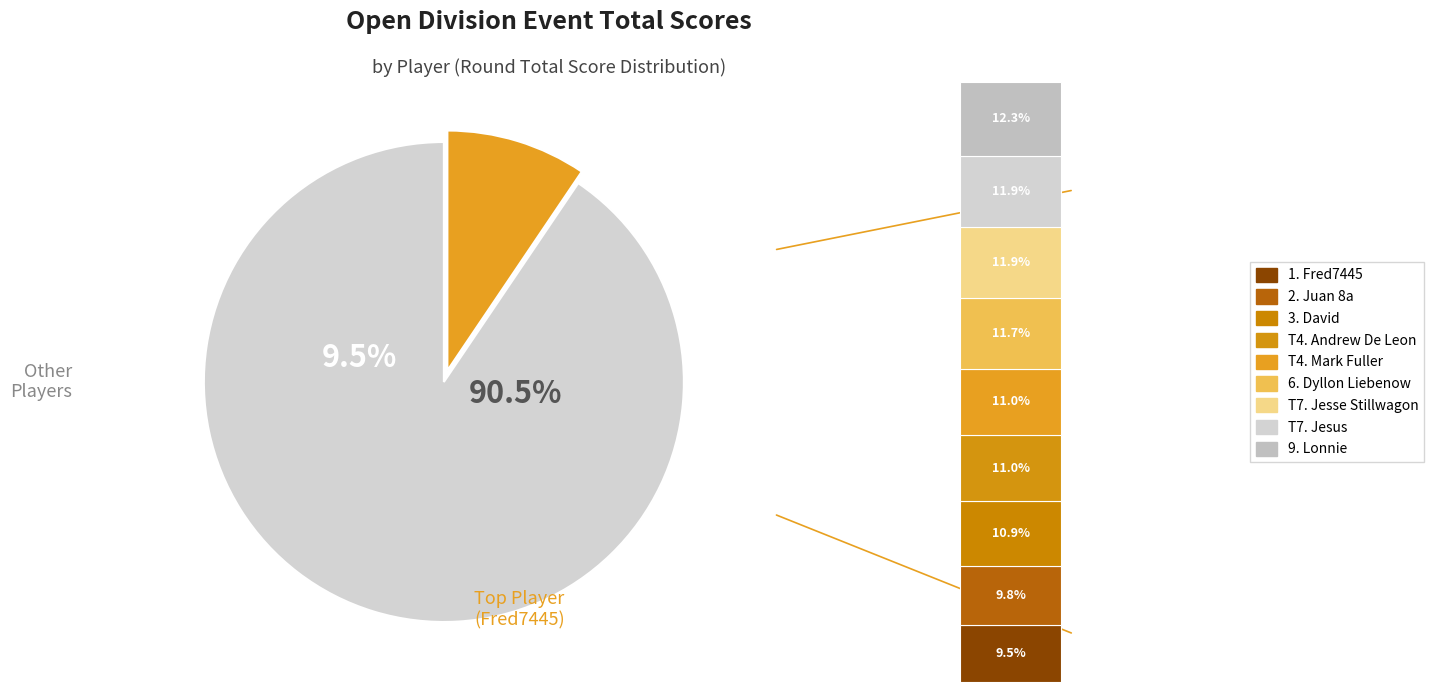

Is Lonnie the majority of the pie?

No